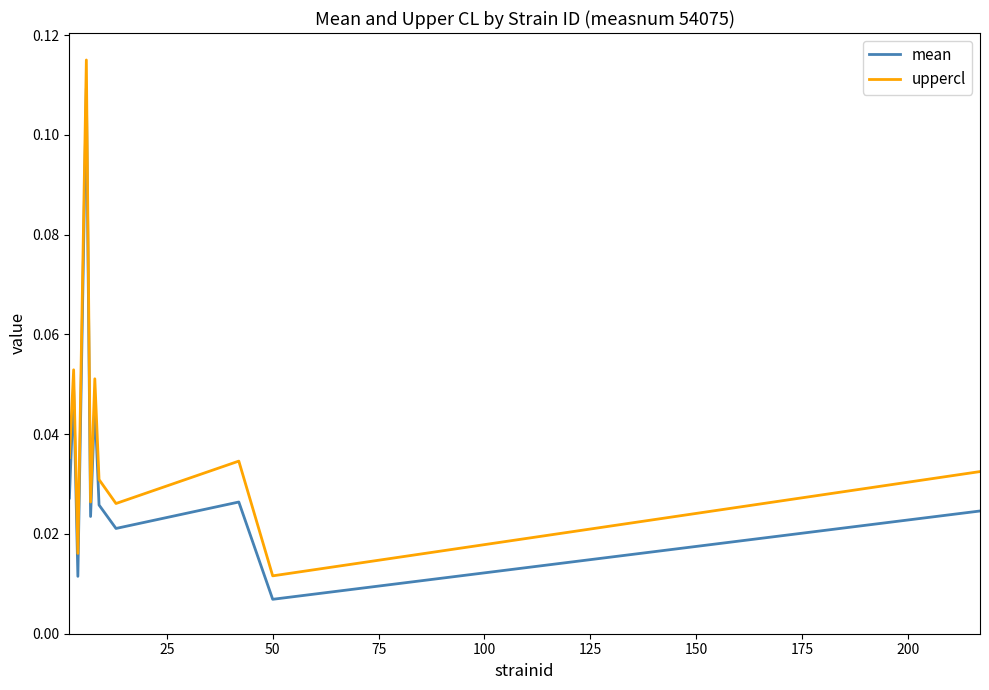

Rank the series by their average value, from lowest to highest.

mean, uppercl